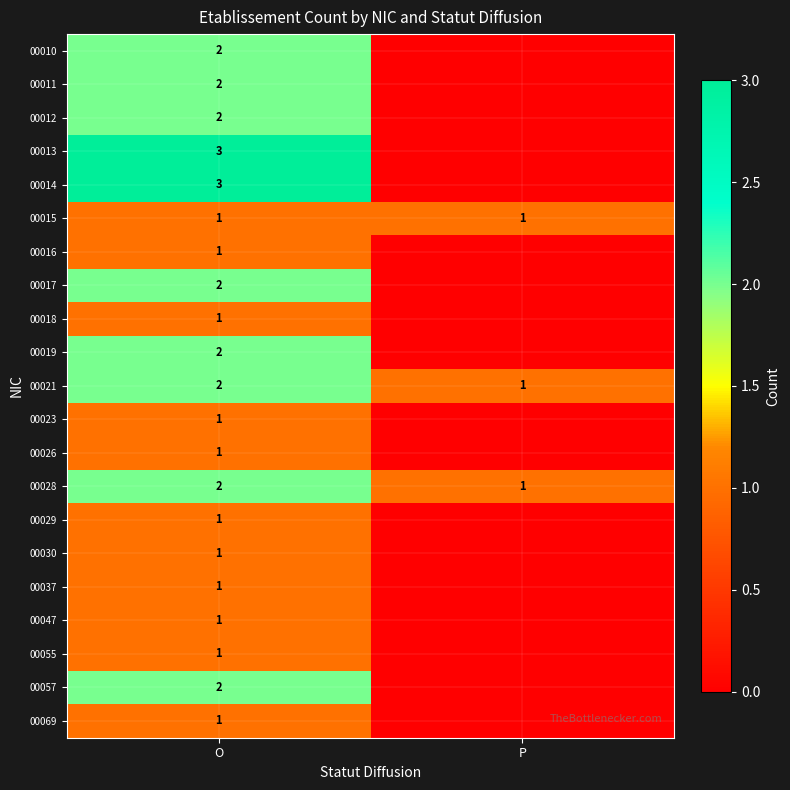

Count the number of data series in this chart.

21